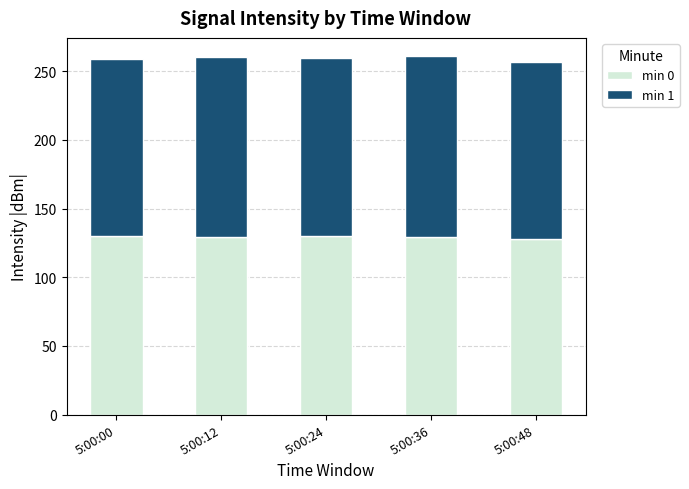

What is the minimum value for min 0?

128.1